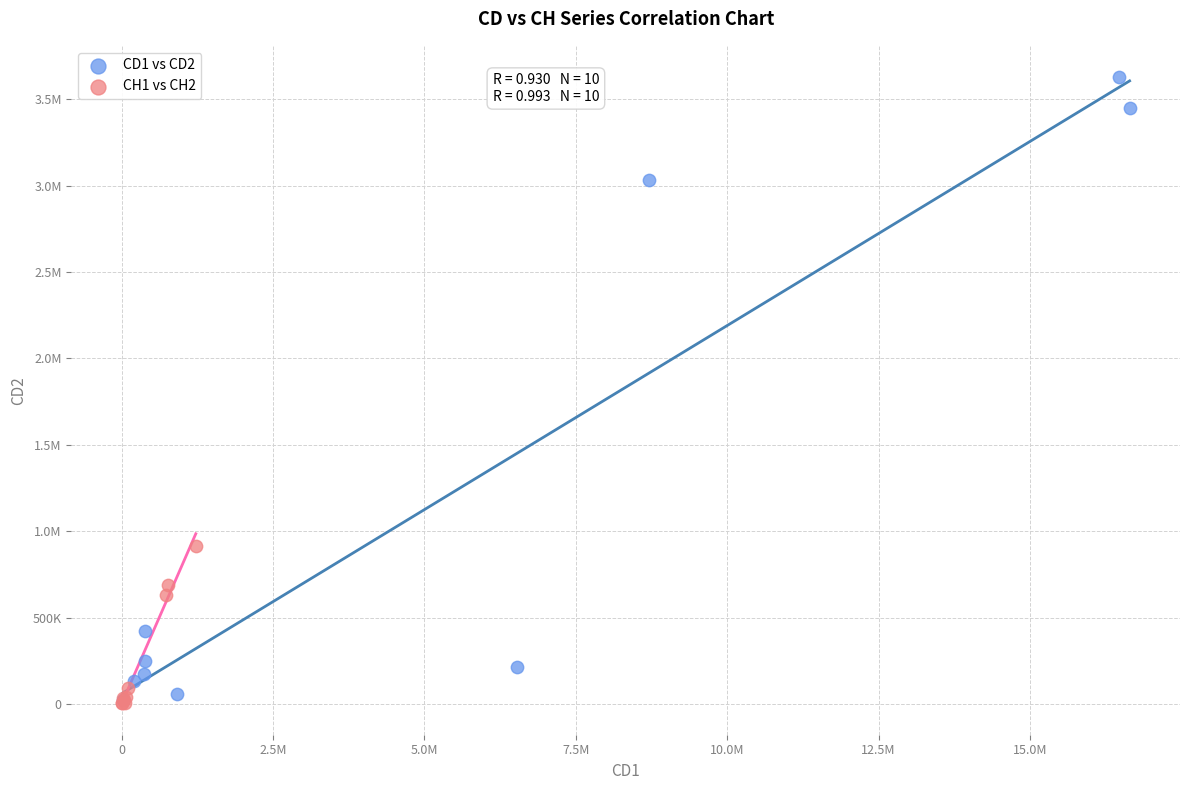

What are all the series names shown in the legend?

CD1 vs CD2, CH1 vs CH2